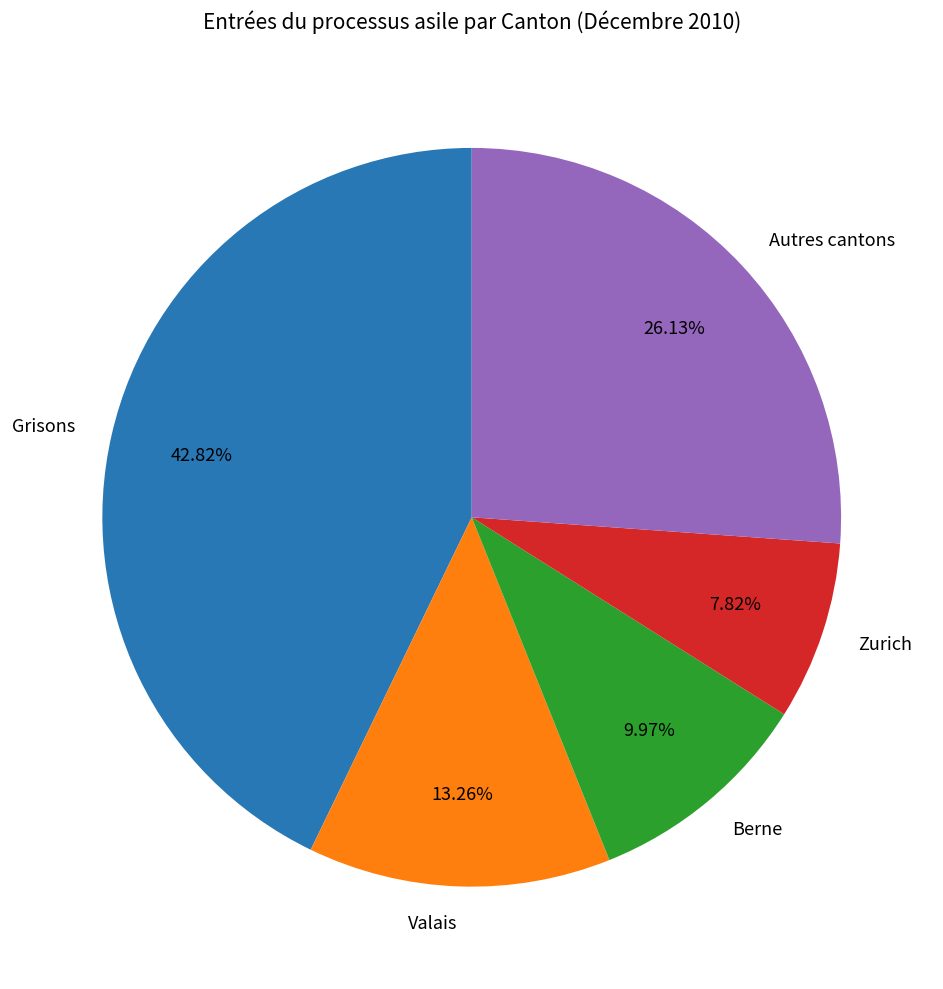

Approximately how many times larger is the value at Grisons compared to Autres cantons?

1.6